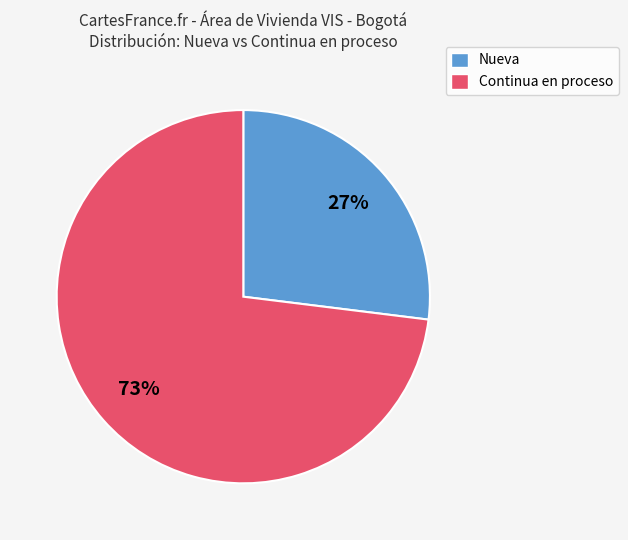

To the nearest percent, what is the difference between the largest and smallest slice percentages?

46%